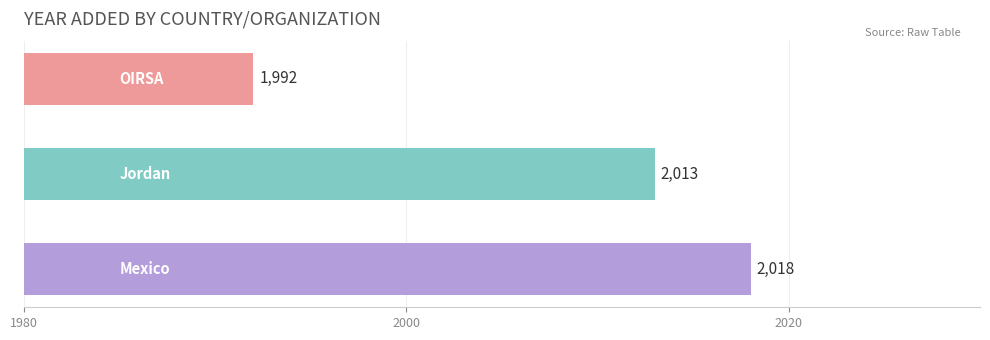

How many values are between 1992 and 2018?

3